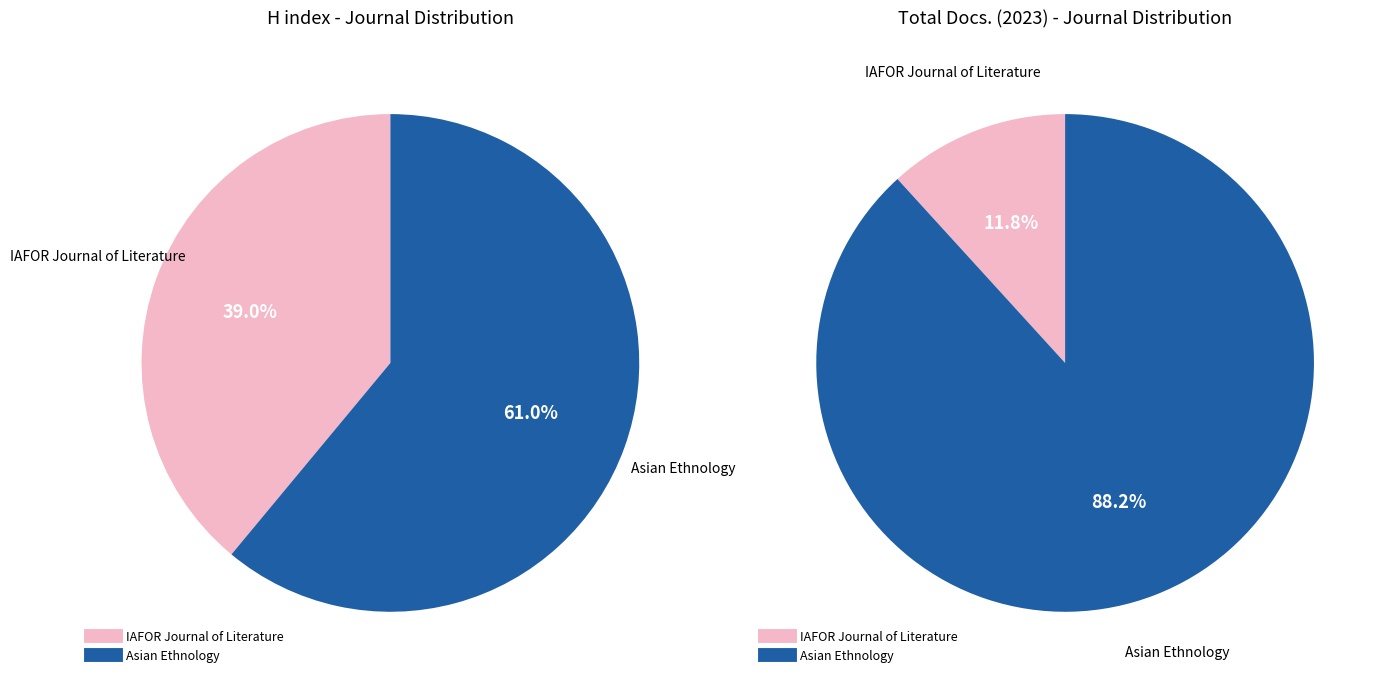

Is it true that Asian Ethnology is 69% of the pie?

False